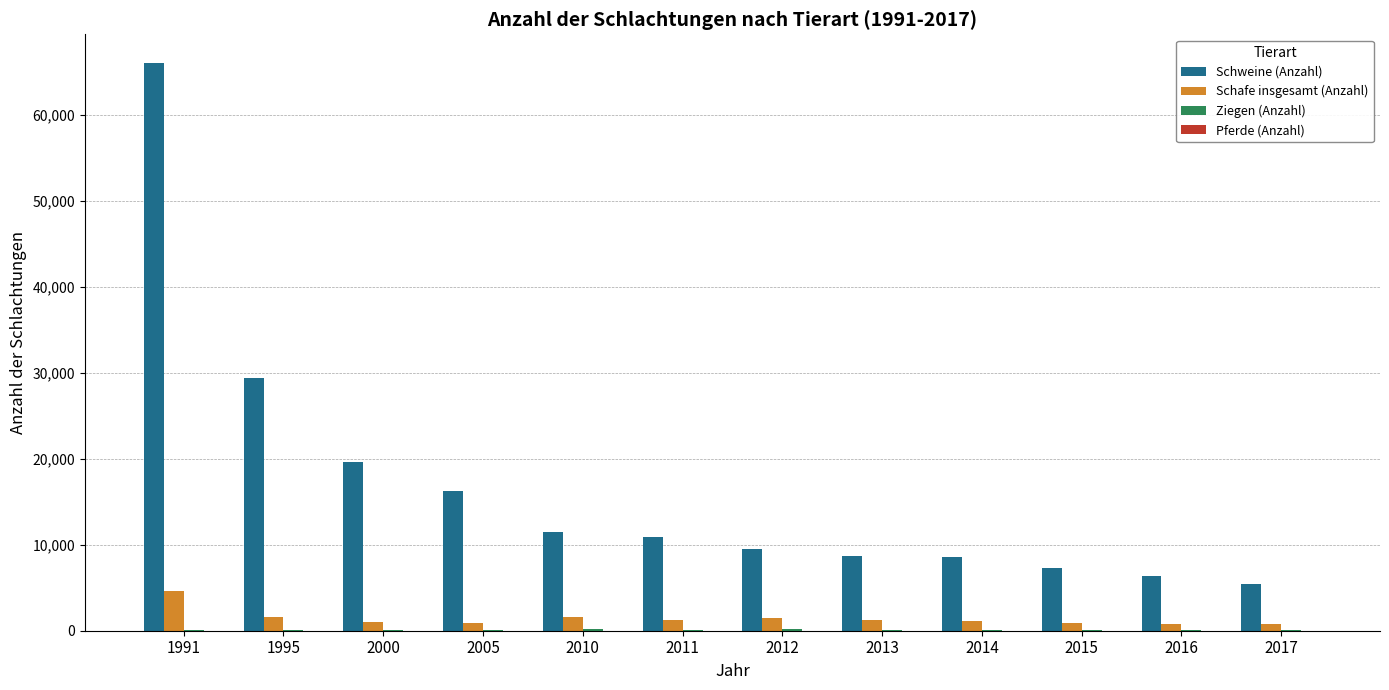

The value of Schafe insgesamt (Anzahl) at 2010 is 1562. True or false?

True